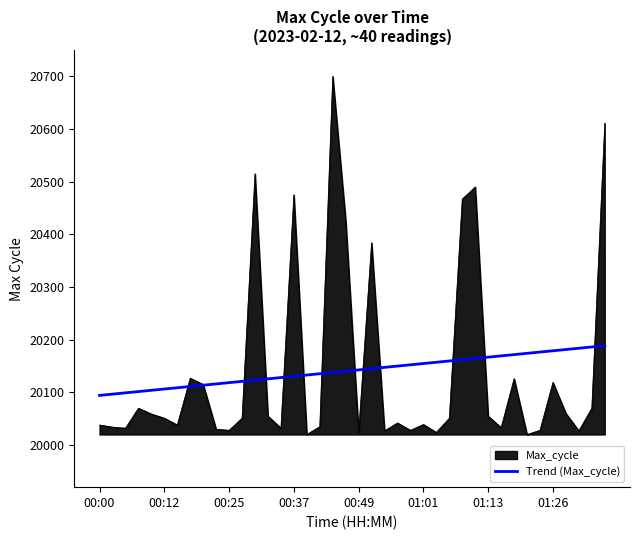

Rank the series by their maximum value, from lowest to highest.

Trend (Max_cycle), Max_cycle